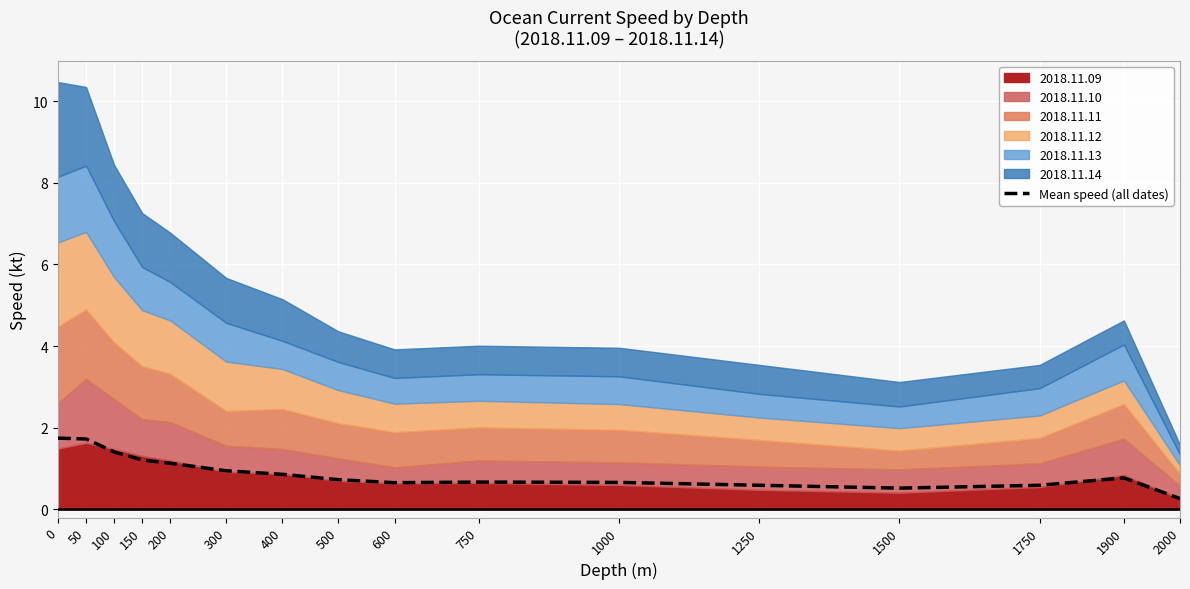

The value at 400 is 1.2. True or false?

False